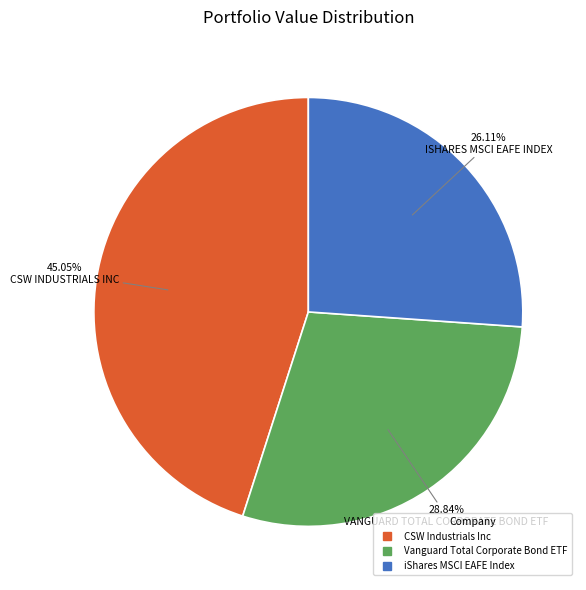

How many segments does this pie chart have?

3